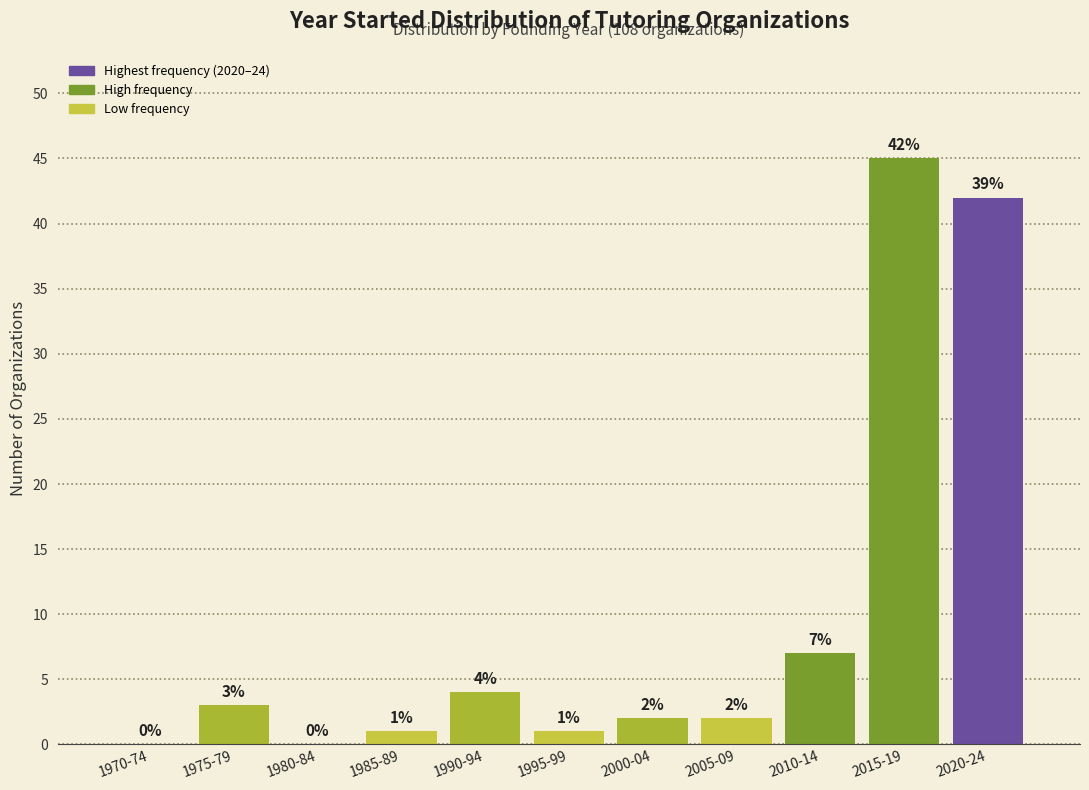

Reading left to right, list all the values displayed in this chart.

1970-74=0	1975-79=3	1980-84=0	1985-89=1	1990-94=4	1995-99=1	2000-04=2	2005-09=2	2010-14=7	2015-19=45	2020-24=42